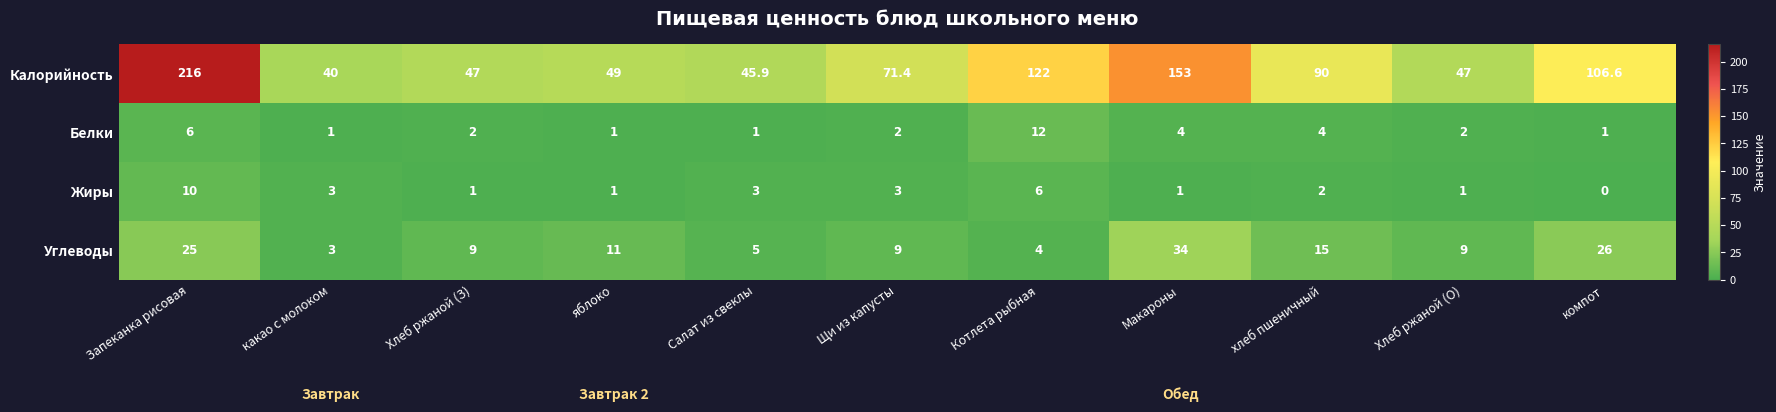

The value of Жиры at Щи из капусты is 3.0. True or false?

True